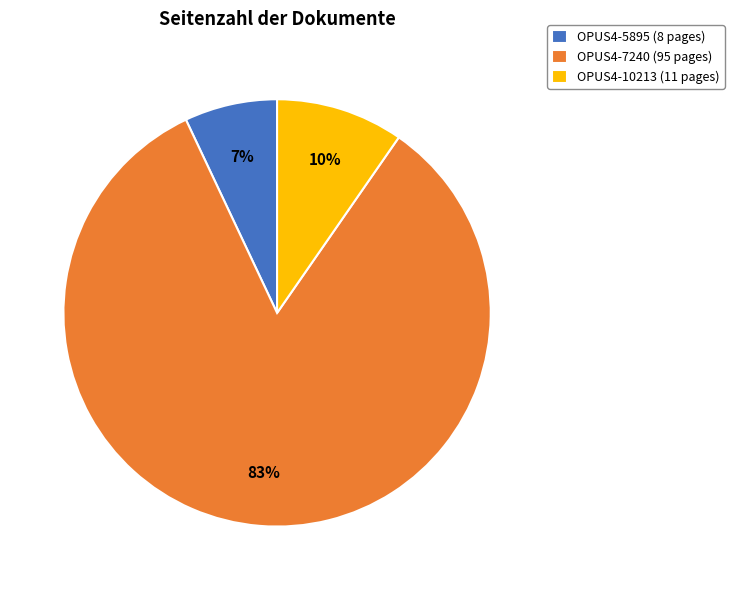

Which slice is the largest?

OPUS4-7240